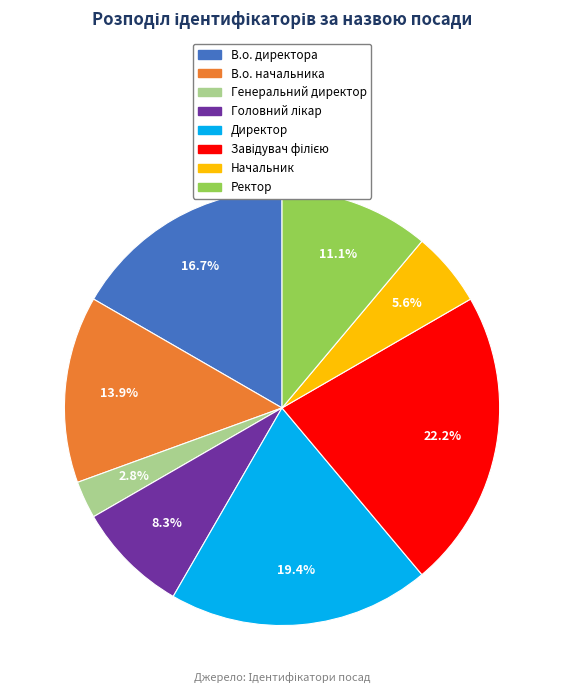

What percentage is the В.о. начальника slice, to the nearest percent?

14%